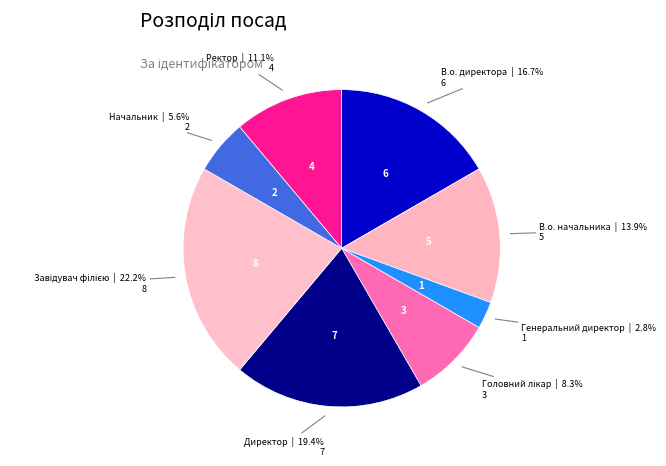

To the nearest percent, what portion does Директор represent?

19%